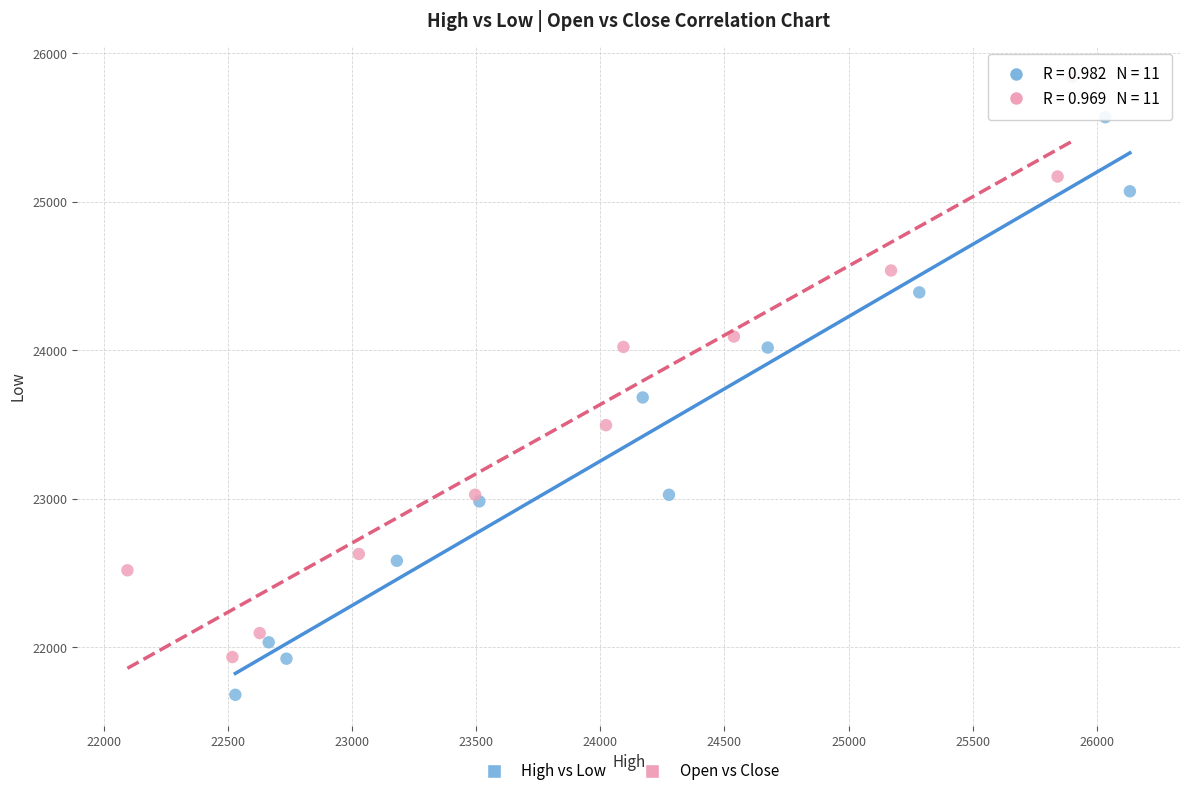

Which series has the widest spread of Y values?

Open vs Close